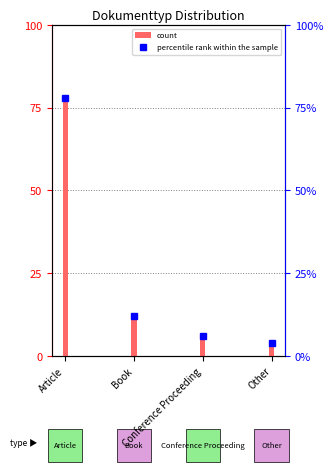

What is the value of the percentile rank within the sample bar at the 4th from the left?

4